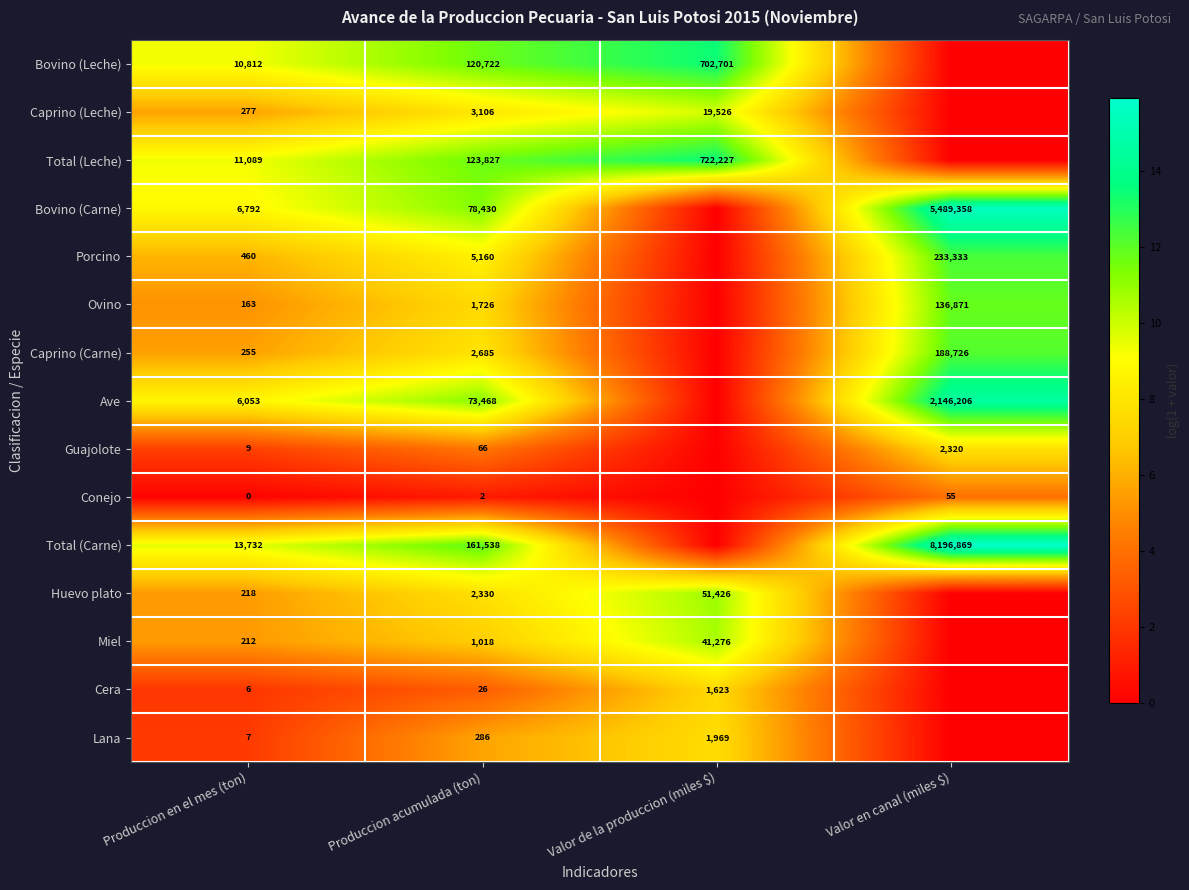

What is the difference between the Caprino (Carne) values at Valor en canal (miles $) and Produccion en el mes (ton)?

188471